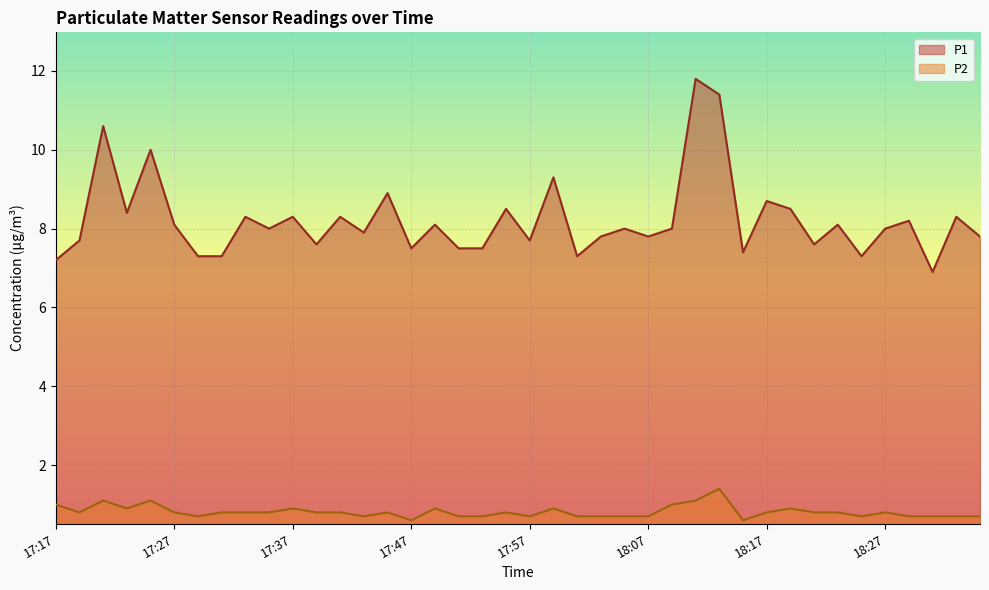

What is the greatest value displayed?

11.8